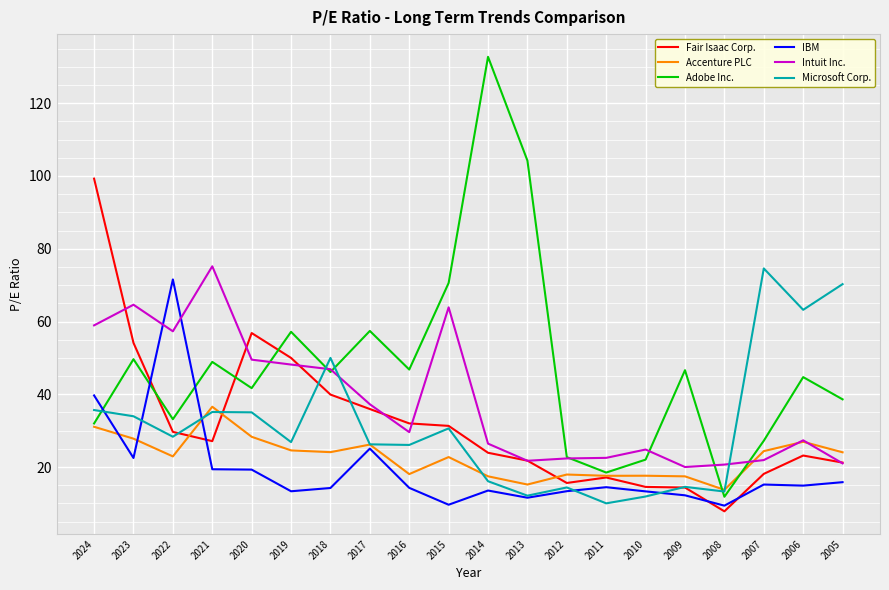

What is the difference between the second highest and minimum values in the Fair Isaac Corp. series?

49.0